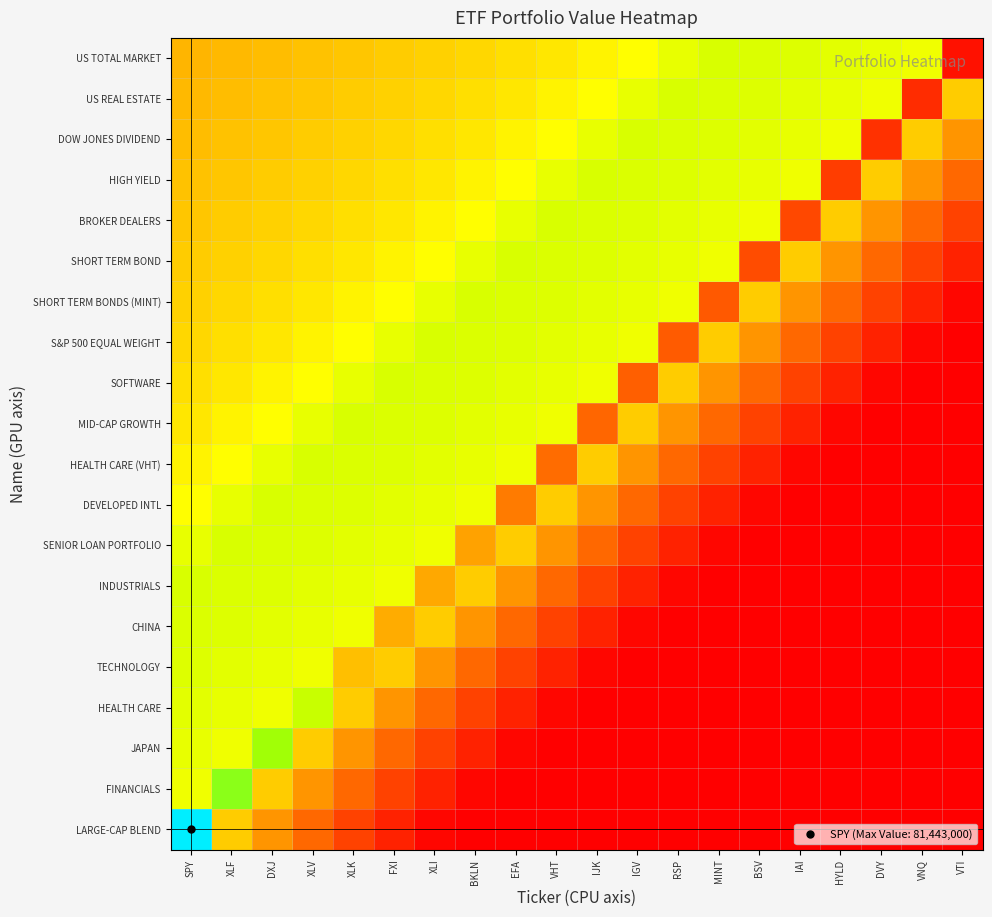

How many distinct data groups are displayed?

20